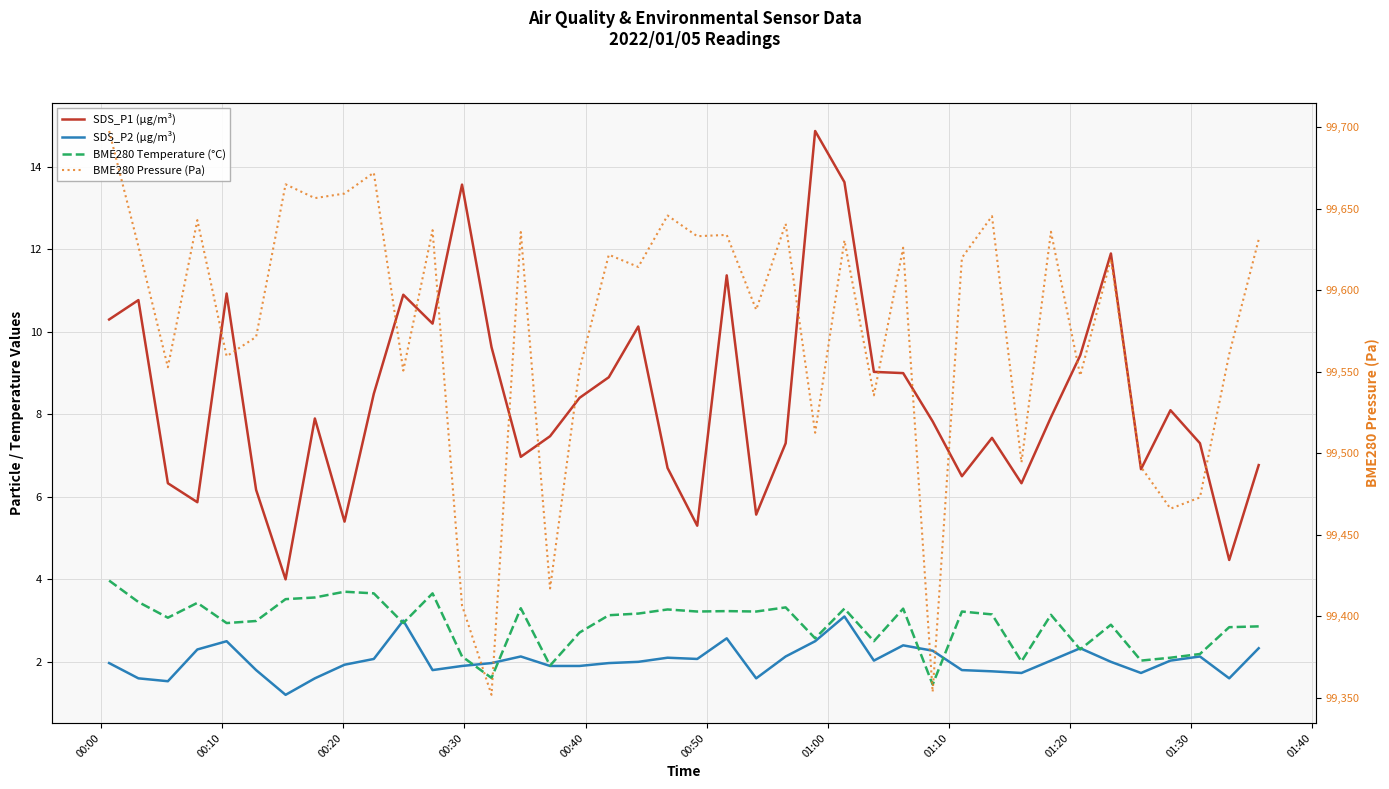

True or false: BME280 Temperature (°C) has more than 1 interior local peaks.

True